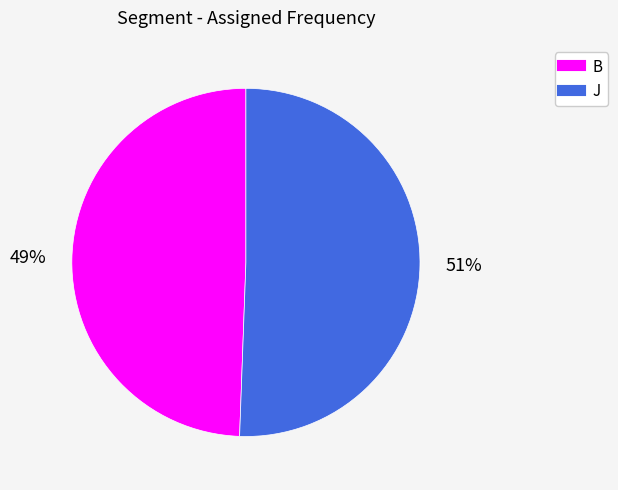

Which slice is the smallest?

B